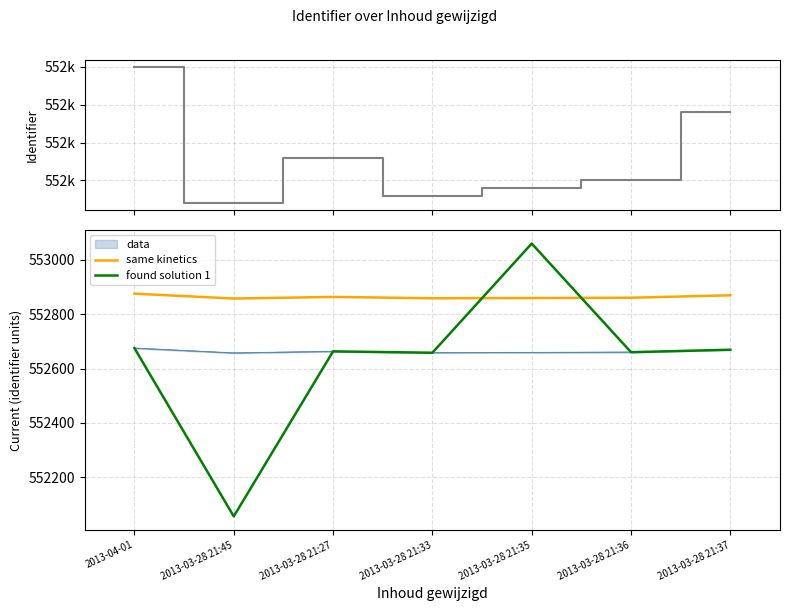

Reading left to right, what are all the values shown in this chart?

Identifier (step): 552675	552657	552663	552658	552659	552660	552669
same kinetics: 552875	552857	552863	552858	552859	552860	552869
found solution 1: 552675	552057	552663	552658	553059	552660	552669